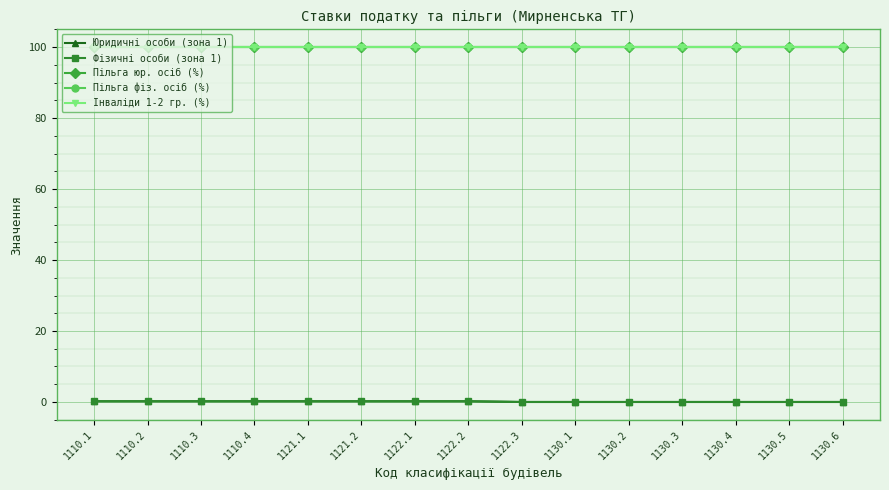

List the series in order of their peak value, highest first.

Пільга юр. осіб (%), Пільга фіз. осіб (%), Інваліди 1-2 гр. (%), Юридичні особи (зона 1), Фізичні особи (зона 1)